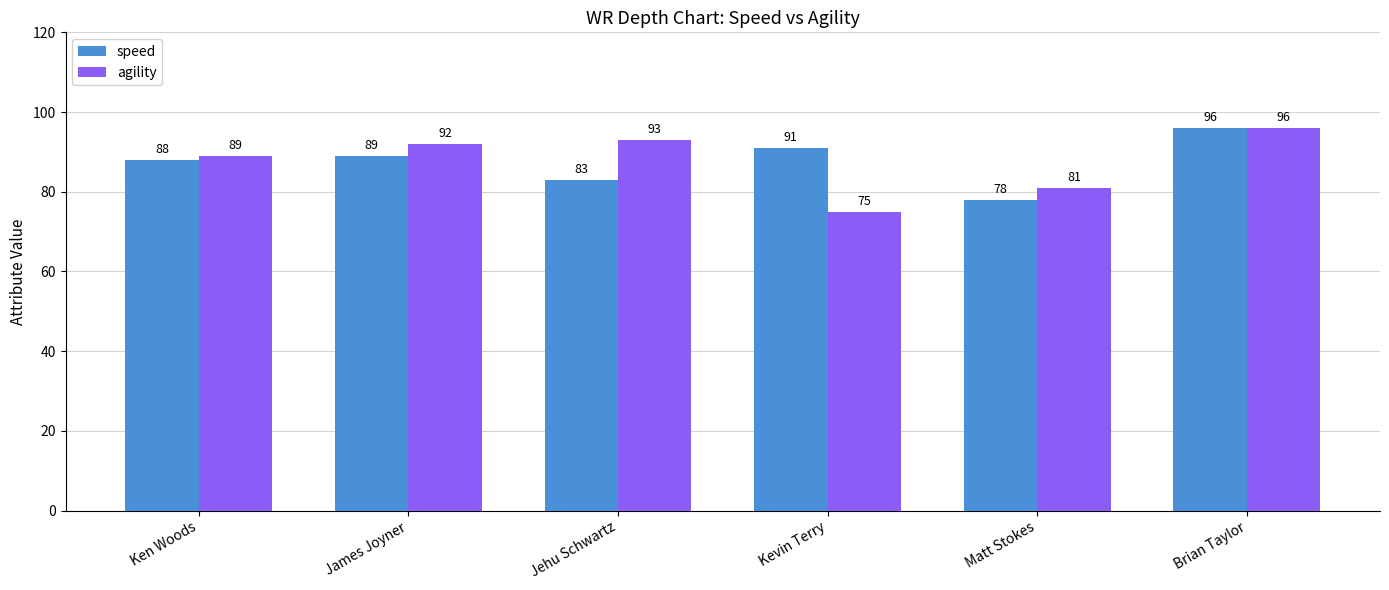

What is the maximum value shown in the chart?

96